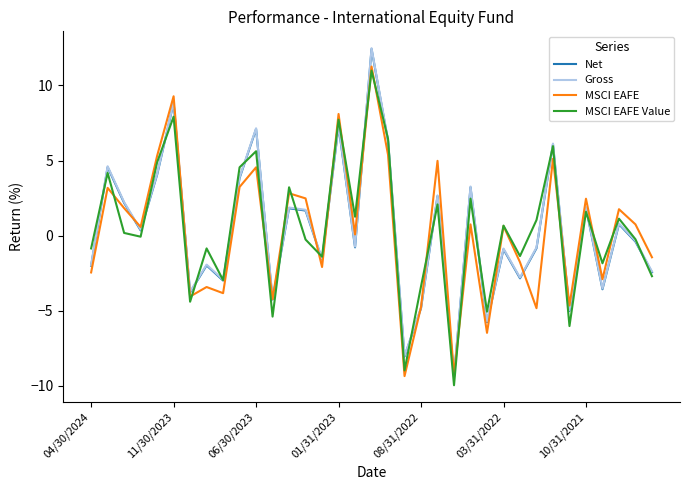

What is the minimum value shown in the chart?

-10.0